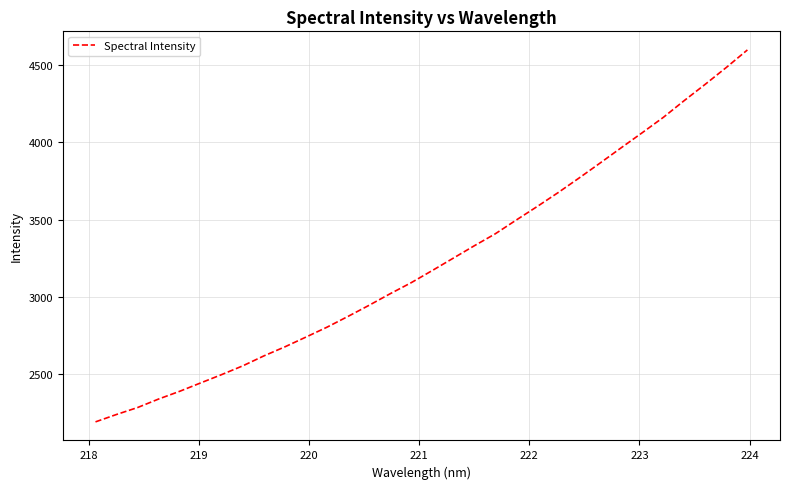

What is the minimum value shown in the chart?

2192.8